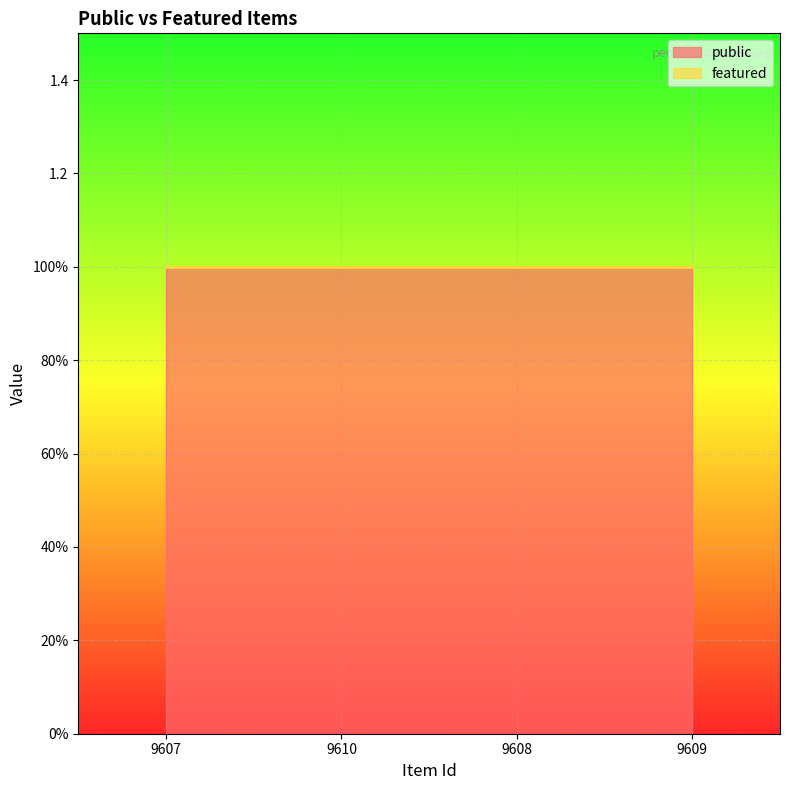

At which category is the sum across all series the highest?

9607